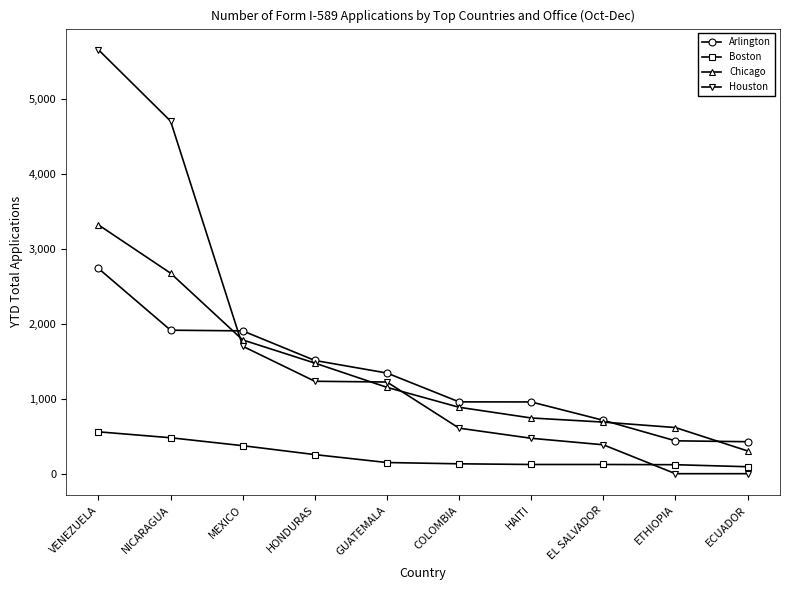

Rank the series at MEXICO from lowest to highest value.

Boston, Houston, Chicago, Arlington